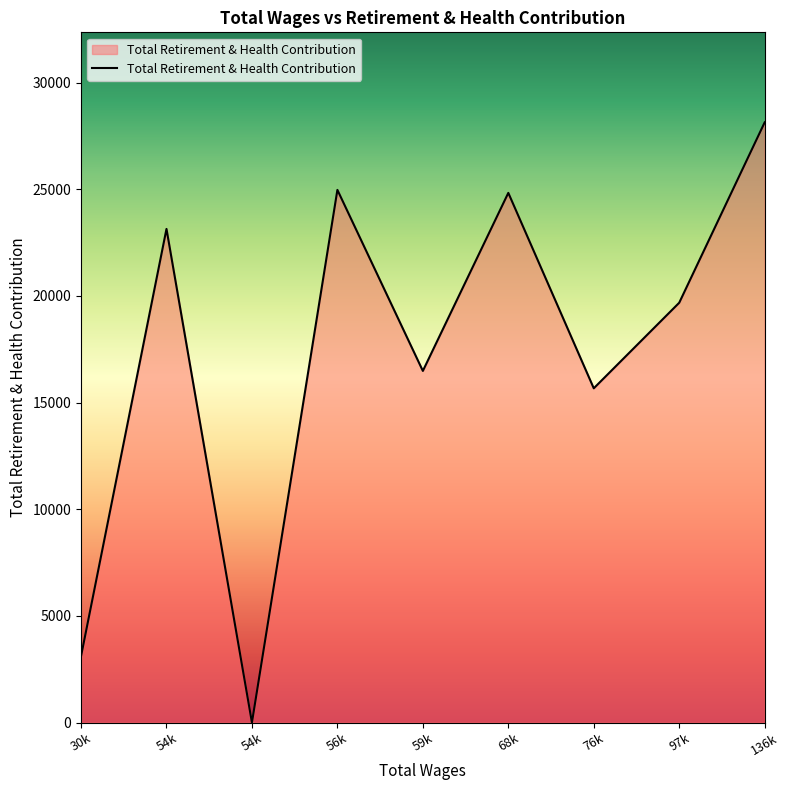

Is this an area chart (filled region under the line)?

Yes